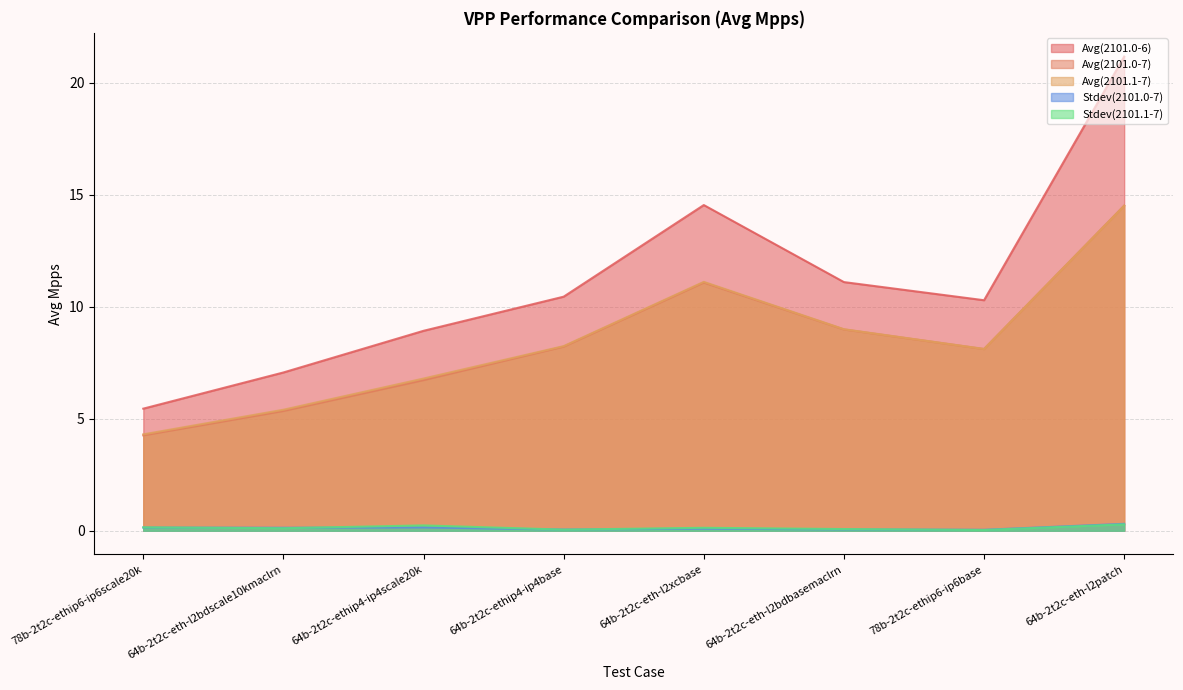

How many lines are shown in the chart?

5